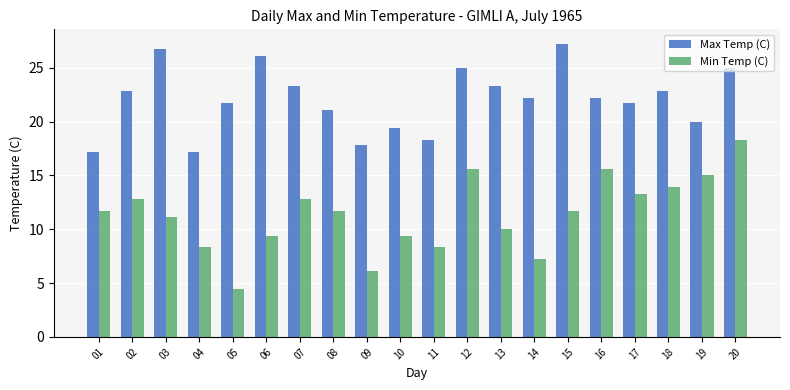

Count the number of data series in this chart.

2